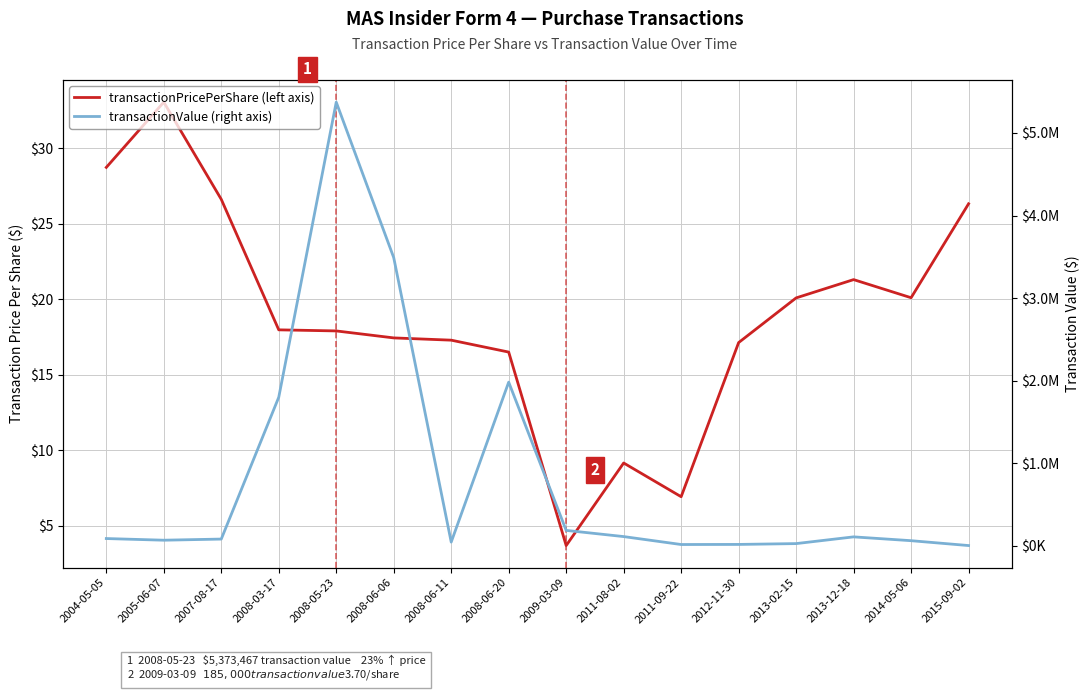

Where is the first local maximum for transactionPricePerShare?

2005-06-07